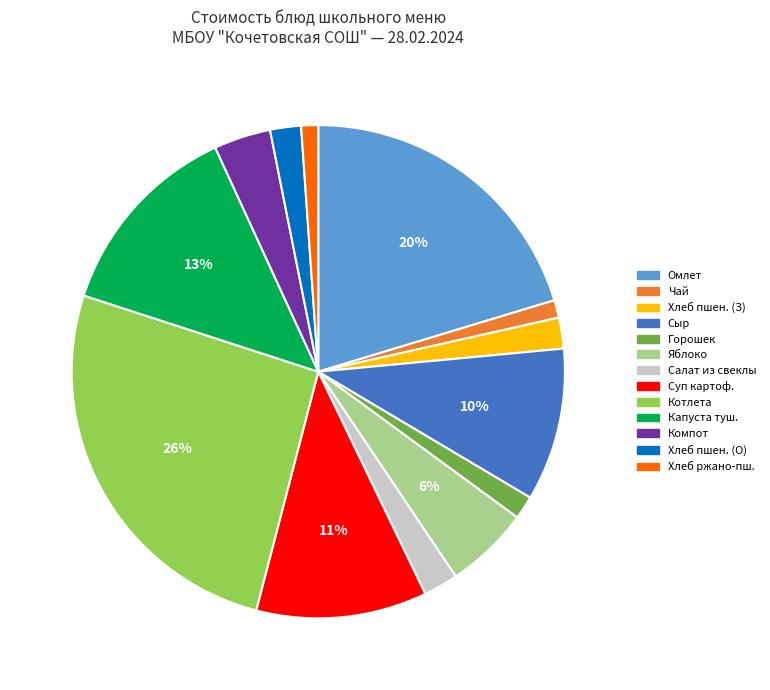

To the nearest percent, what is the average slice percentage?

8%